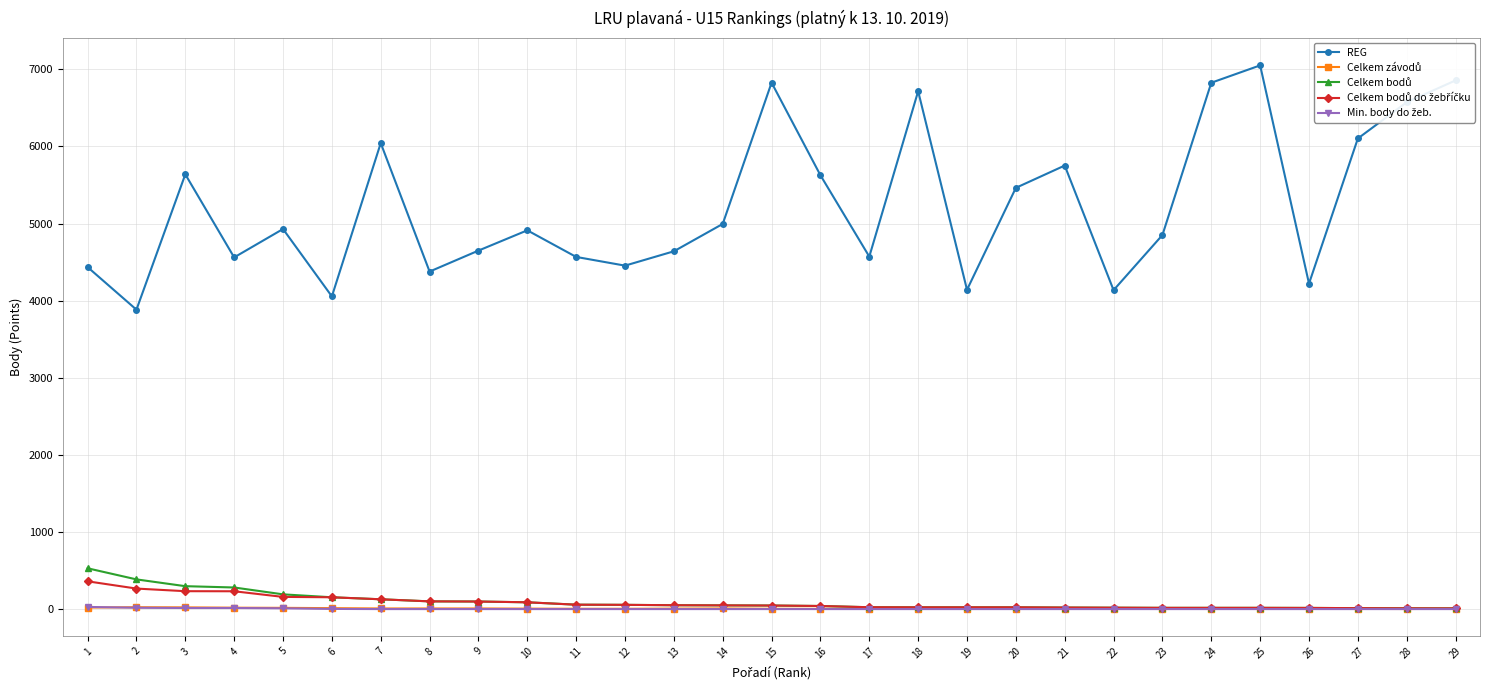

The value of REG at 14 is 4995. True or false?

True